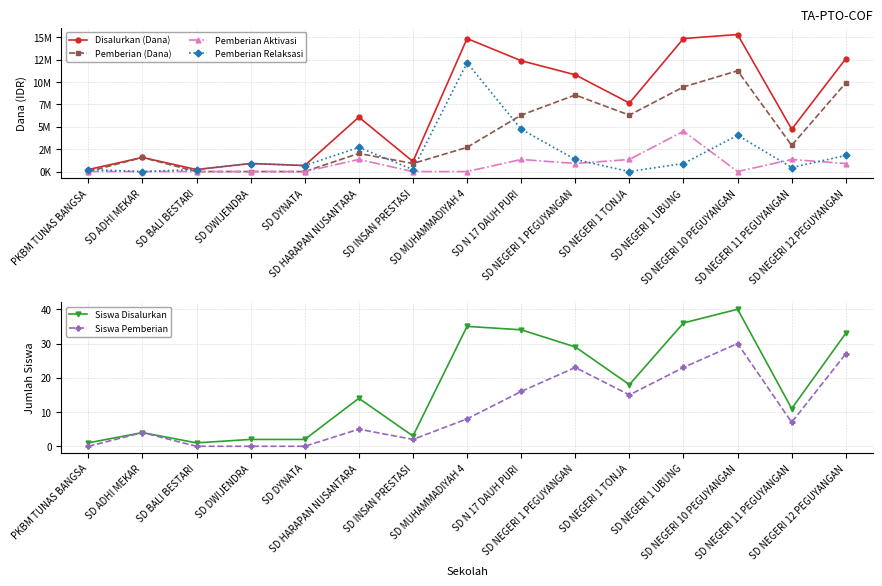

At how many categories does at least one series exceed 11998780?

5